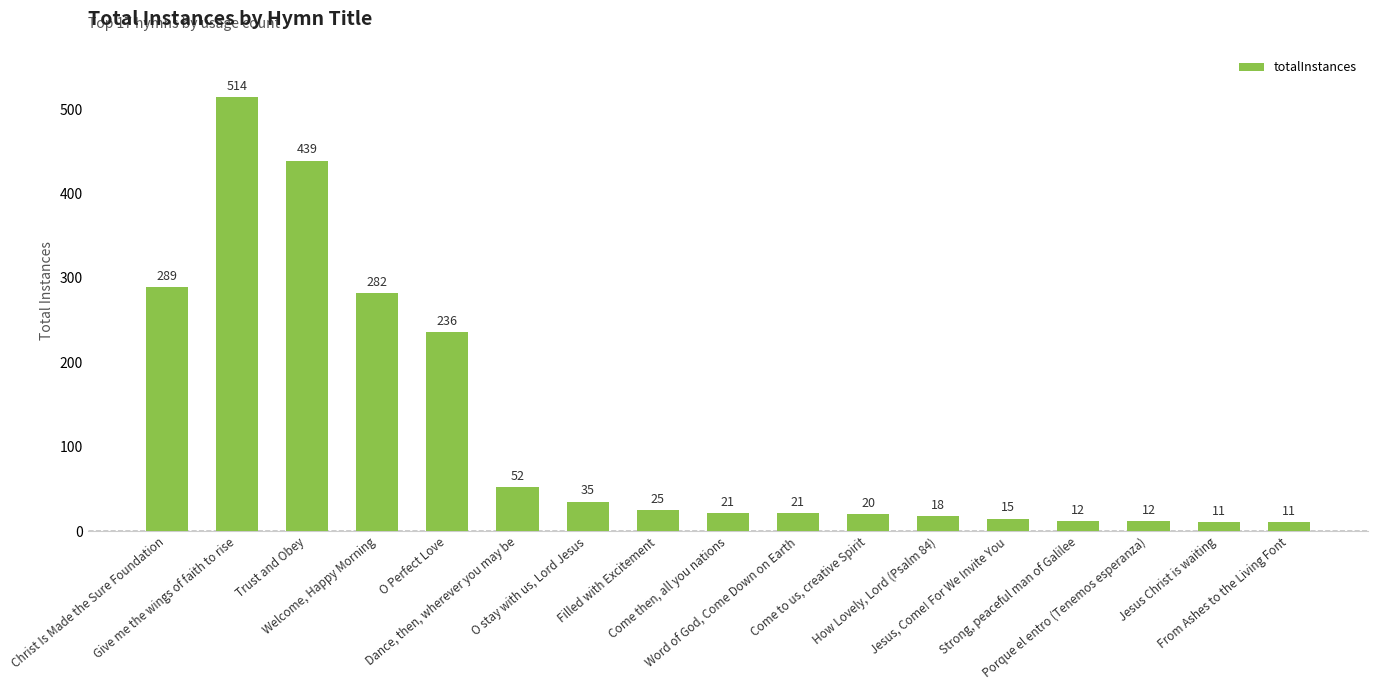

What is the sum of the values at Welcome, Happy Morning and Jesus, Come! For We Invite You?

297